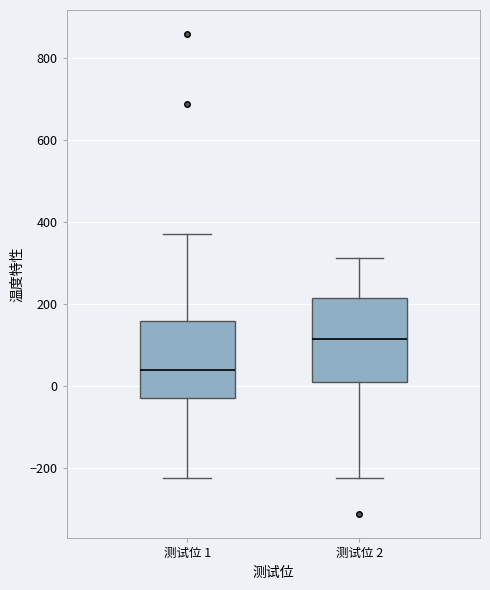

Which box's median line is the highest?

测试位 2